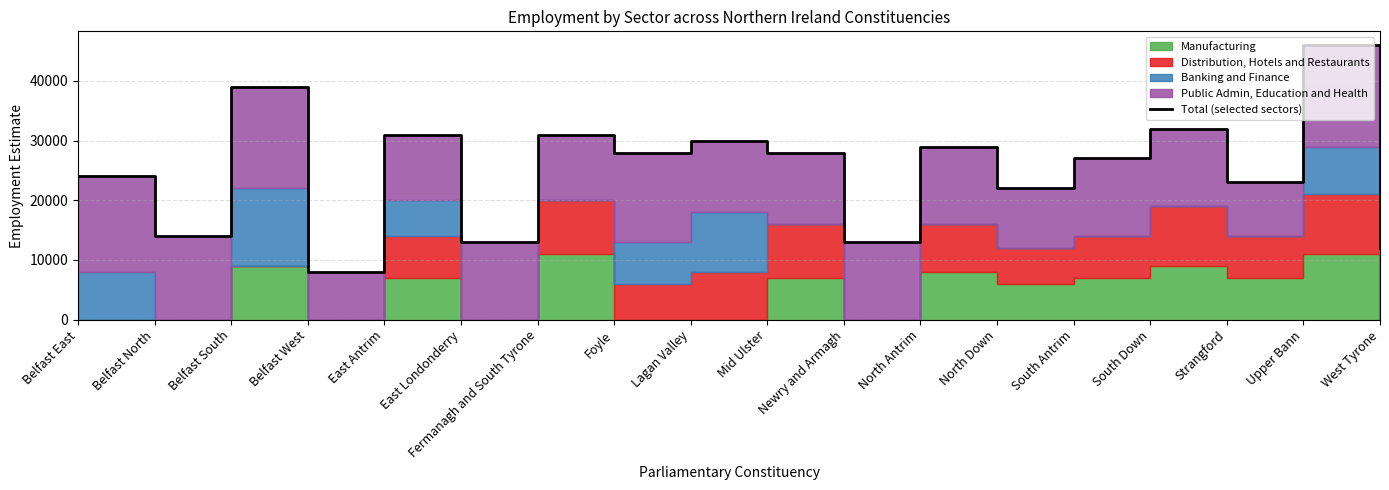

At which label does the data first exceed 28000?

Belfast South